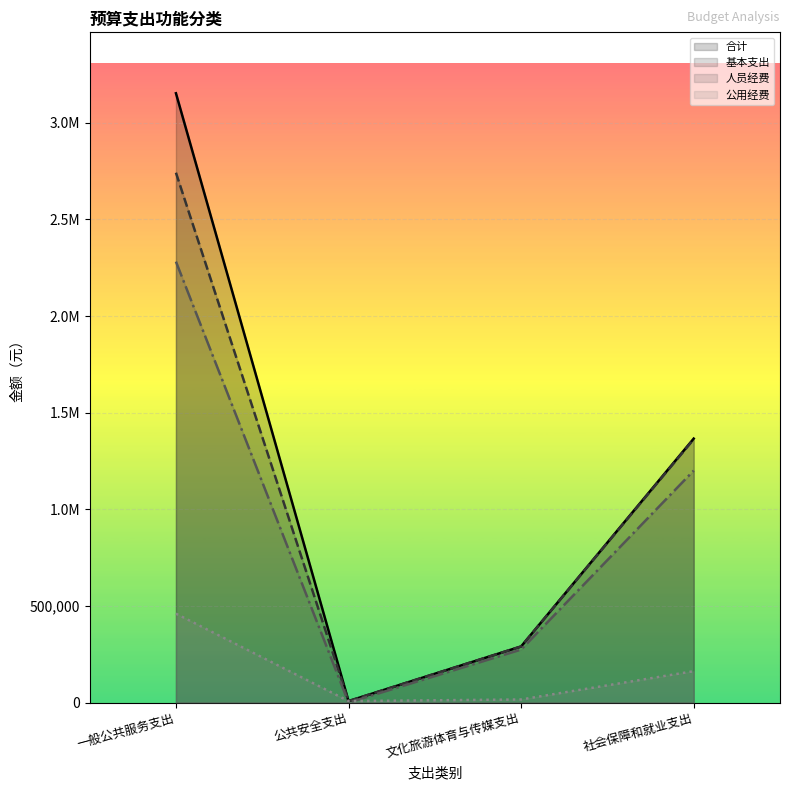

Rank the series at 公共安全支出 from highest to lowest value.

合计, 基本支出, 公用经费, 人员经费